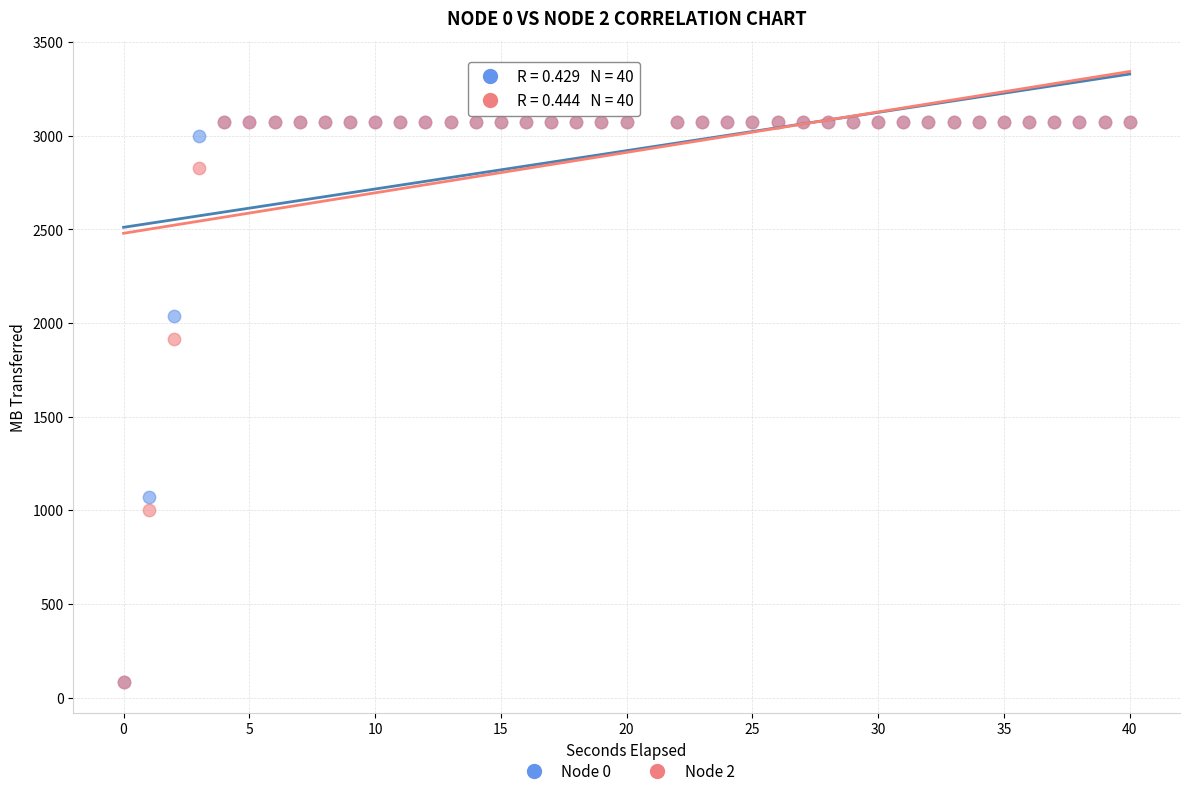

Across all series, what Y value is closest to 1576?

1914.5